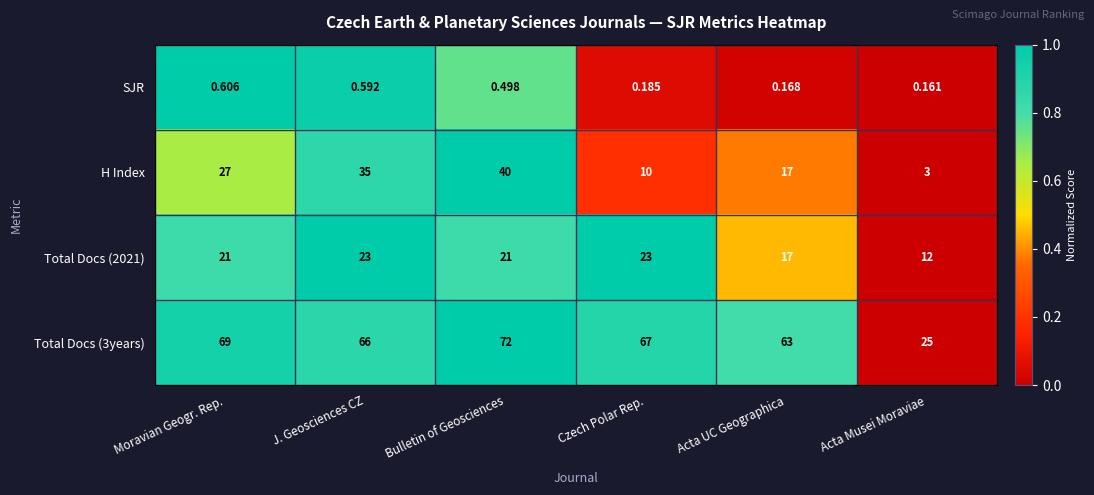

Which label corresponds to the smallest value in the chart?

Acta Musei Moraviae